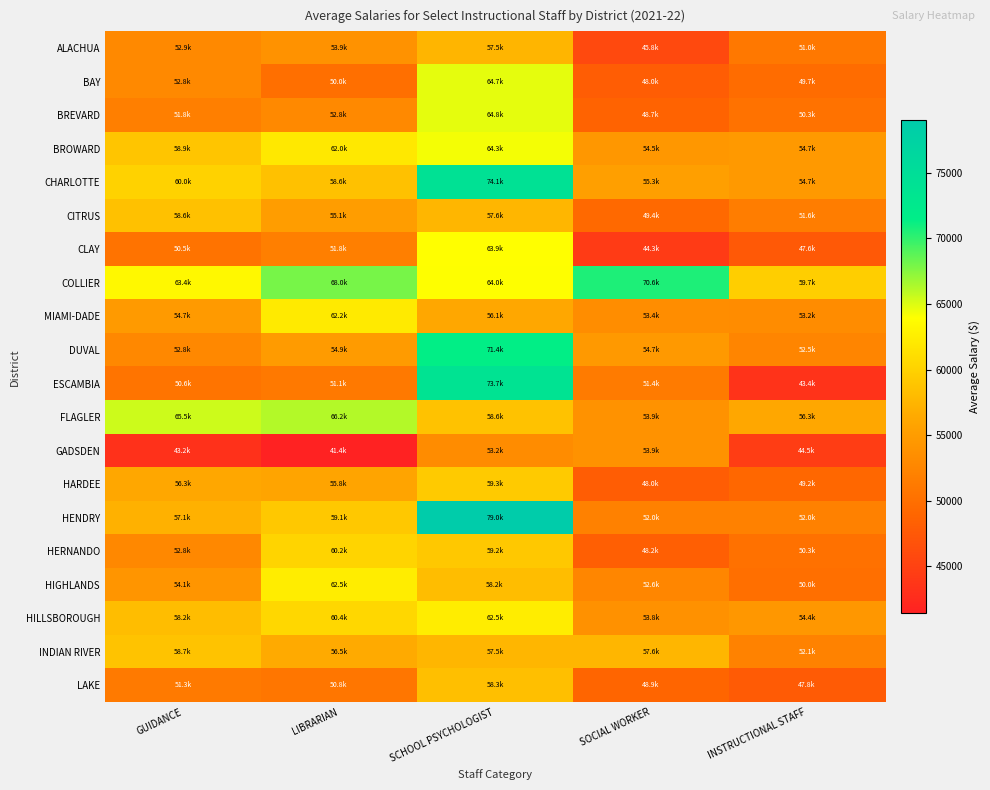

At how many categories does at least one series exceed 56845?

5